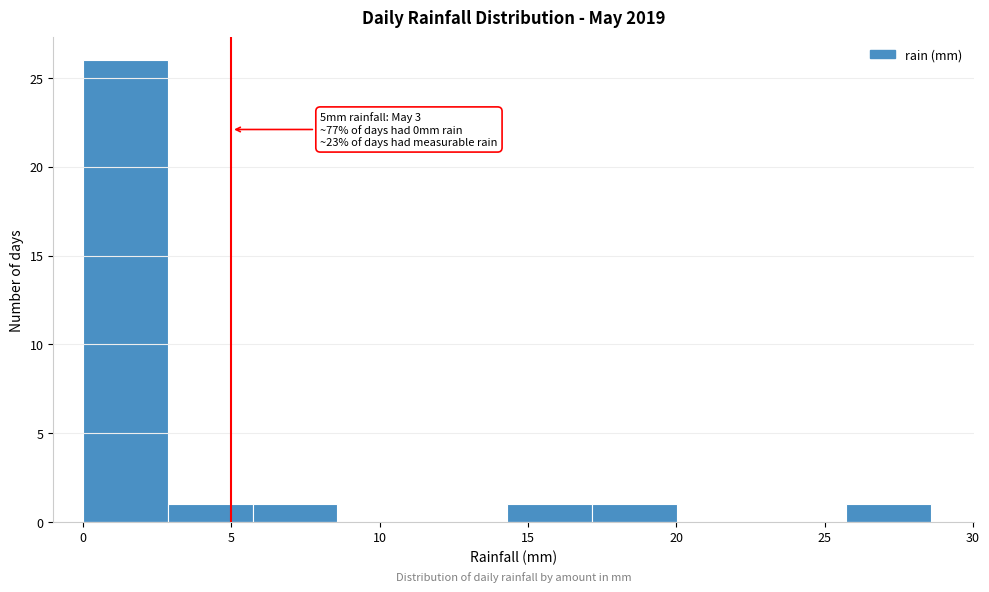

Over which range of the x-axis is the bar tallest?

0.0 to 3.0